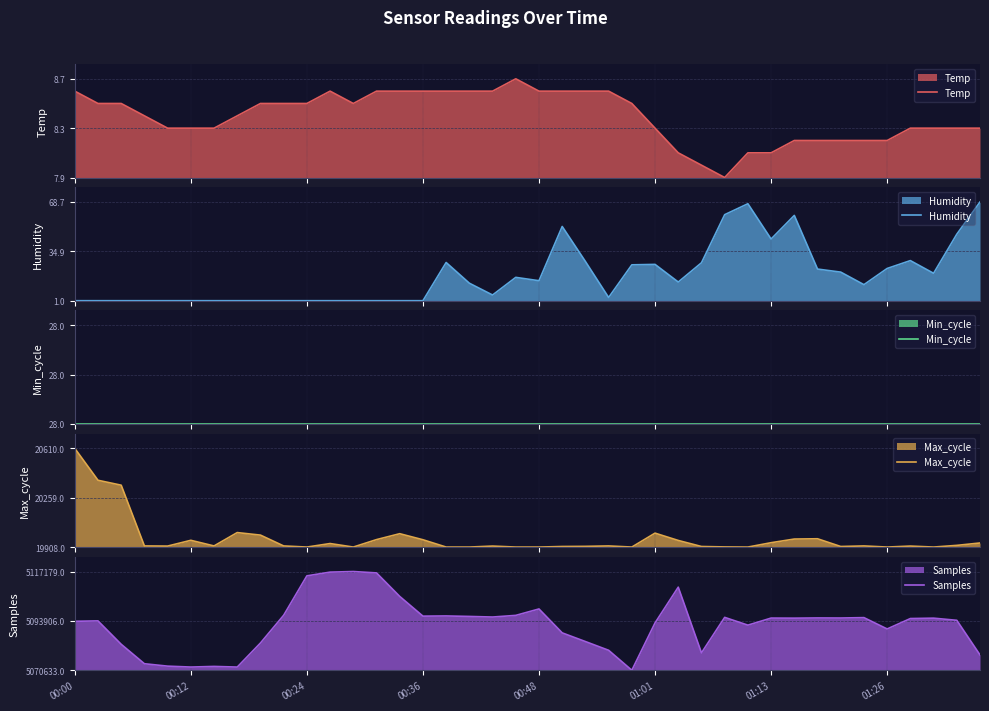

Which series has the largest total across all categories?

Temp